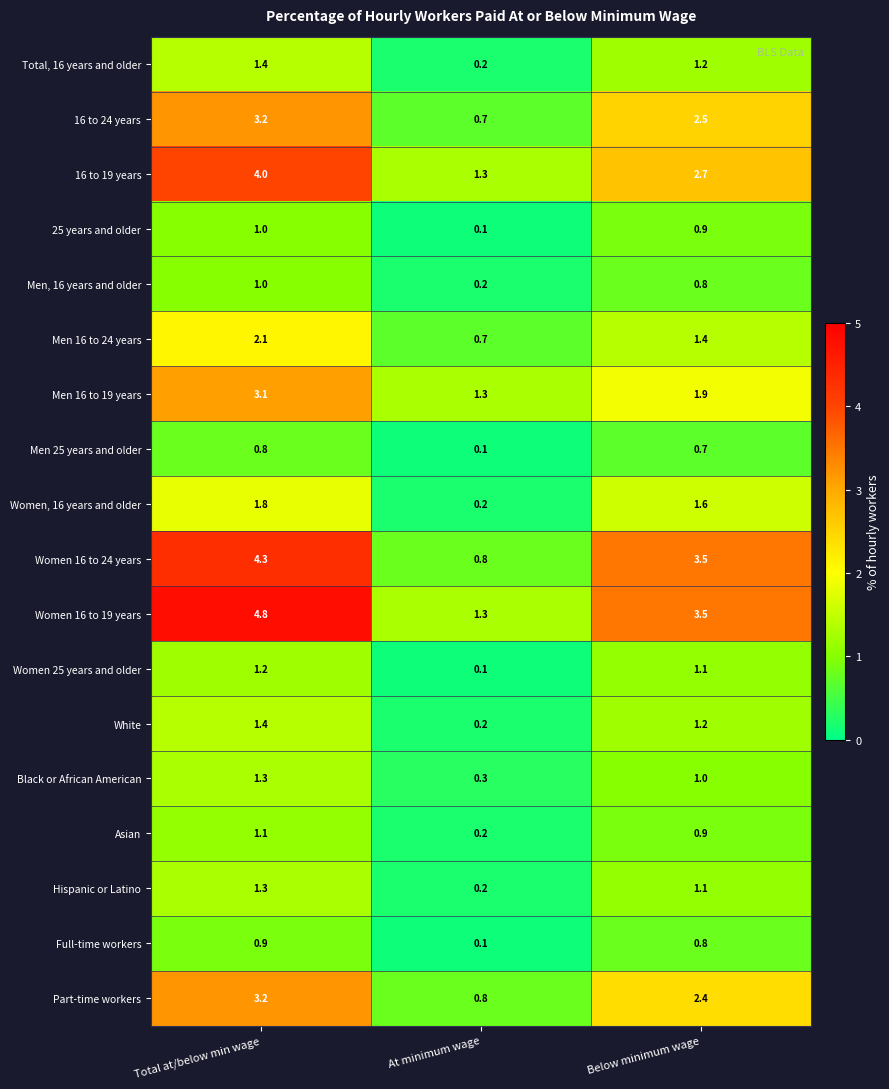

Which series has the largest total across all categories?

Women 16 to 19 years